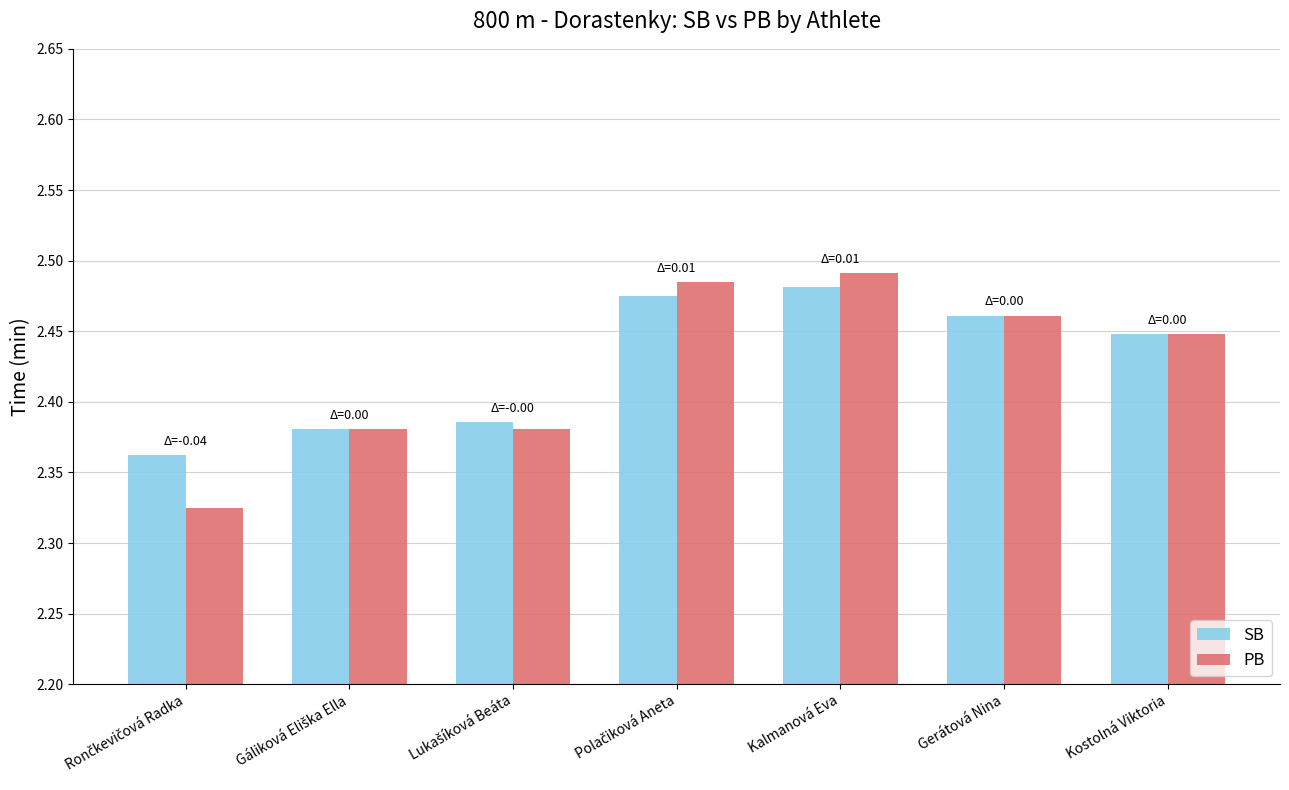

The SB series shows 4.0 at Kalmanová Eva. True or false?

False